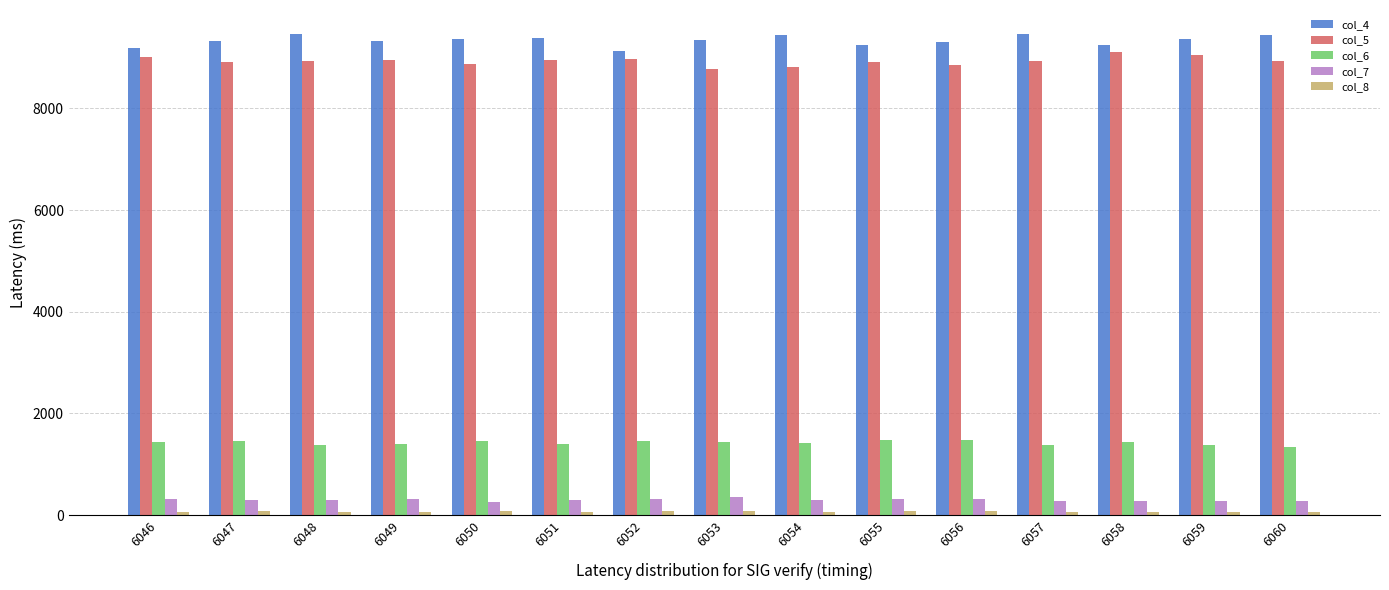

Where does the col_7 series first go above 302?

6046